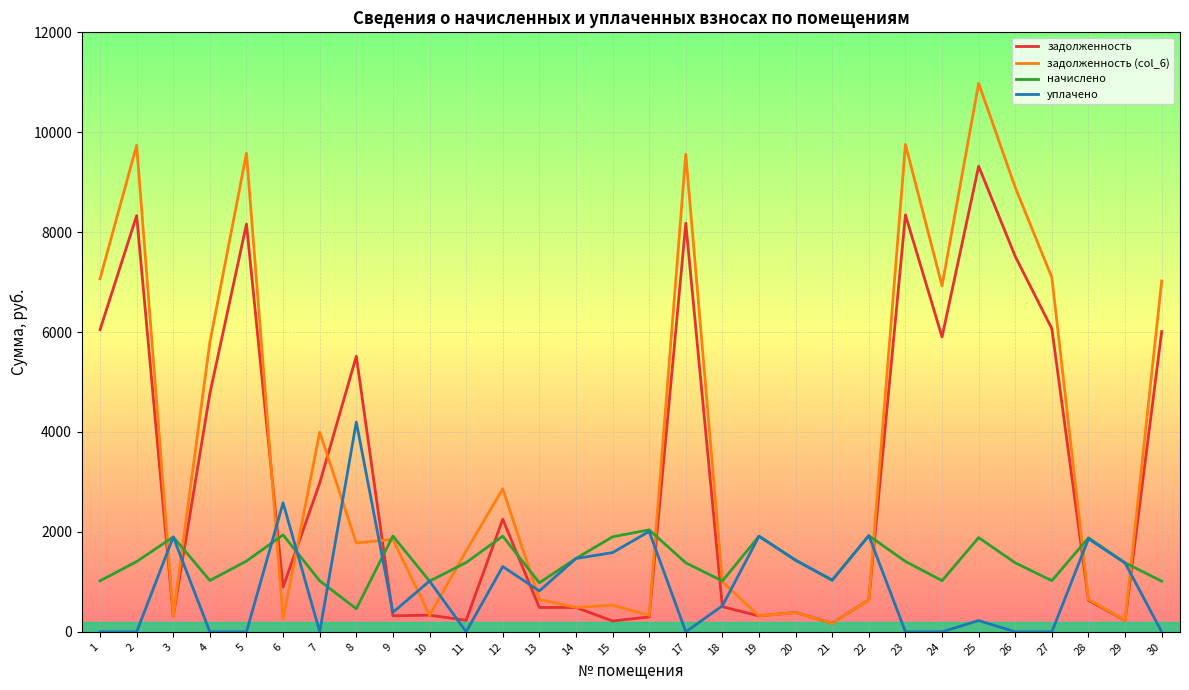

How many lines are shown in the chart?

4